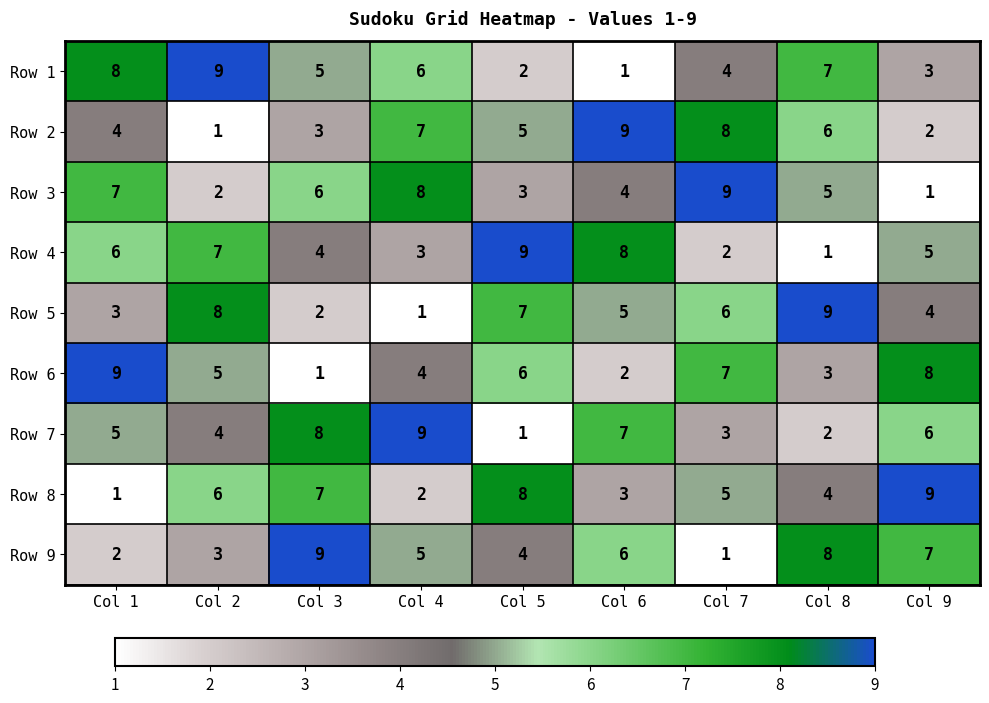

What is the spread (max minus min) of values at Col 3?

8